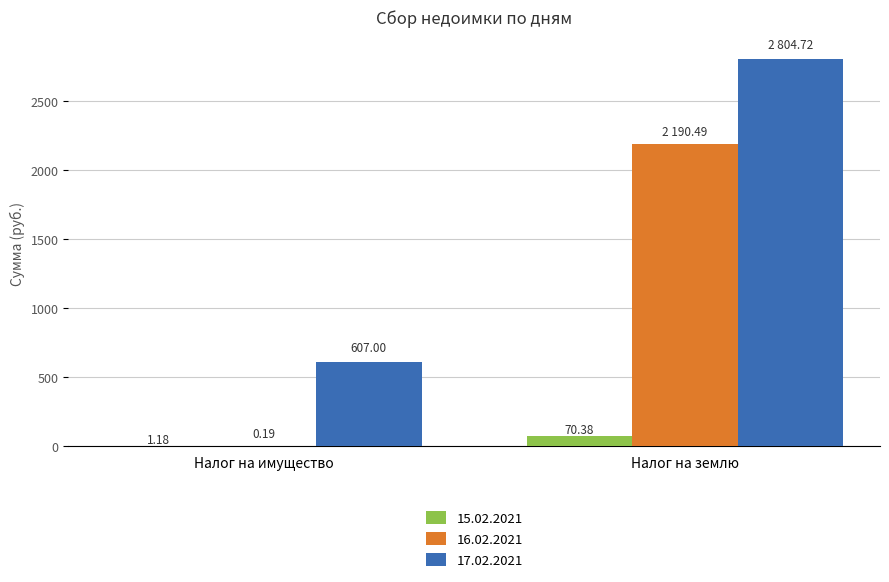

At which category is the sum across all series the highest?

Налог на землю